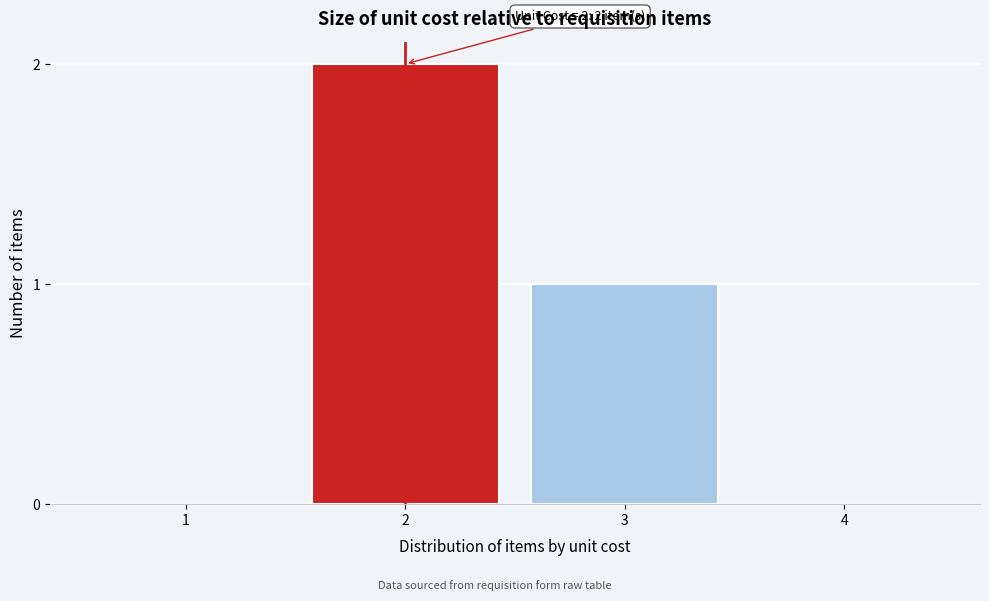

Reading left to right, transcribe all the data shown in this chart.

1=0	2=2	3=1	4=0